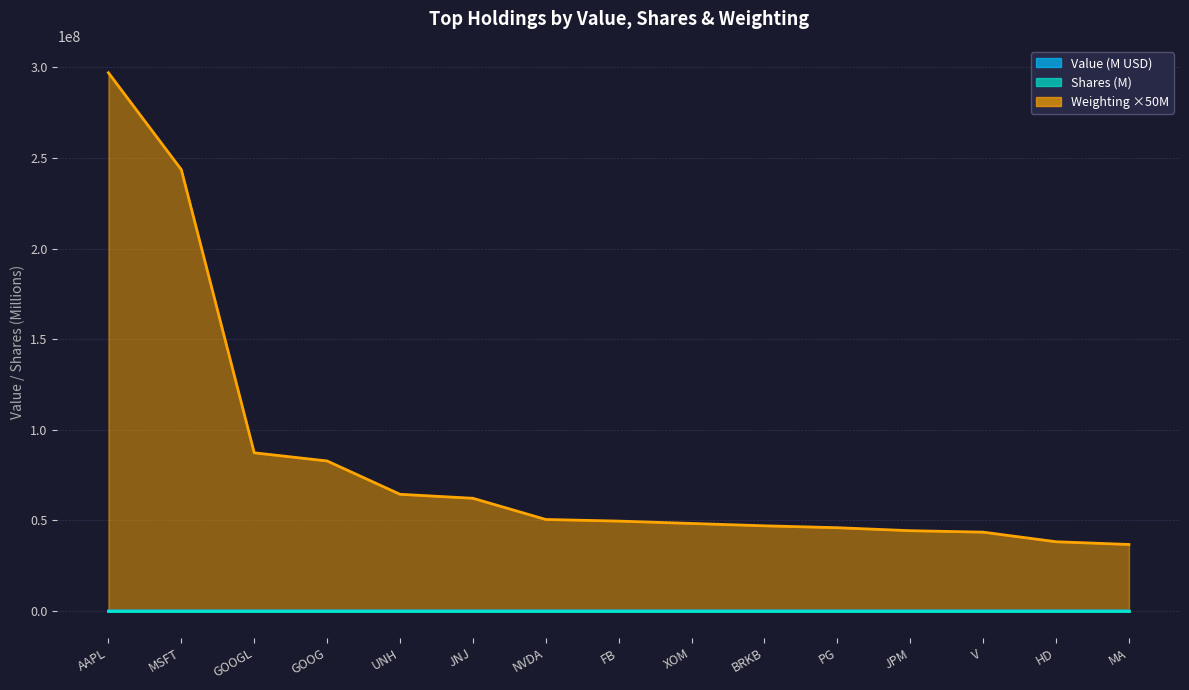

Rank the categories by Weighting value from highest to lowest.

AAPL, MSFT, GOOGL, GOOG, UNH, JNJ, NVDA, FB, XOM, BRKB, PG, JPM, V, HD, MA